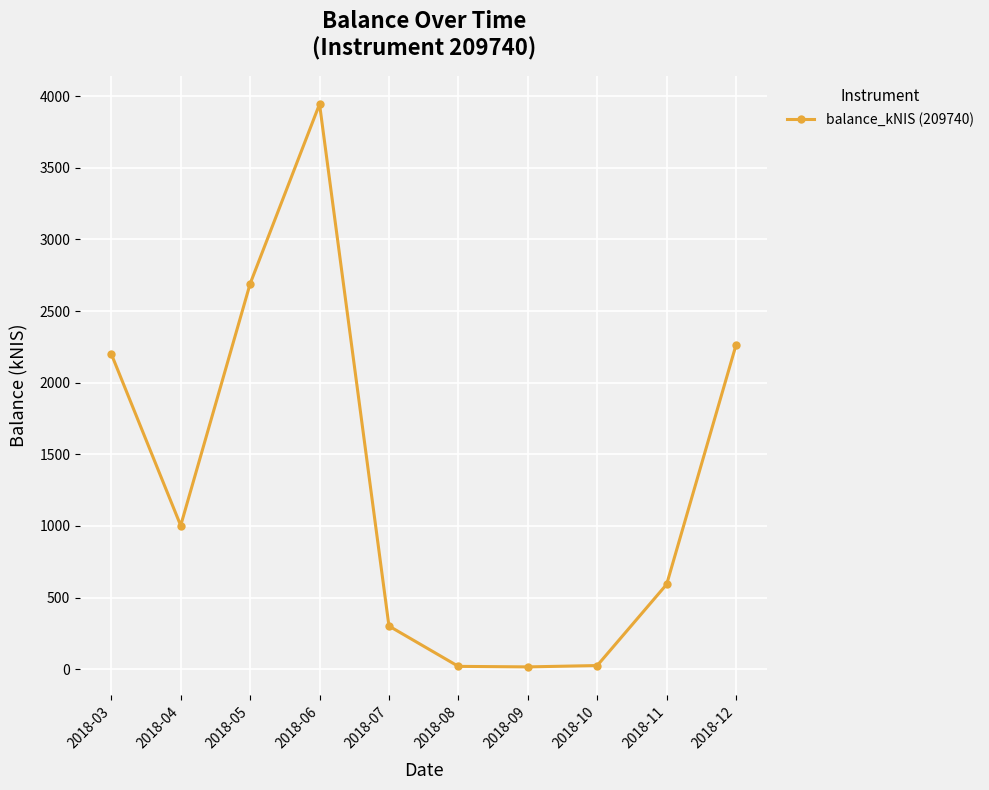

Where does the data first go above 1002?

2018-03